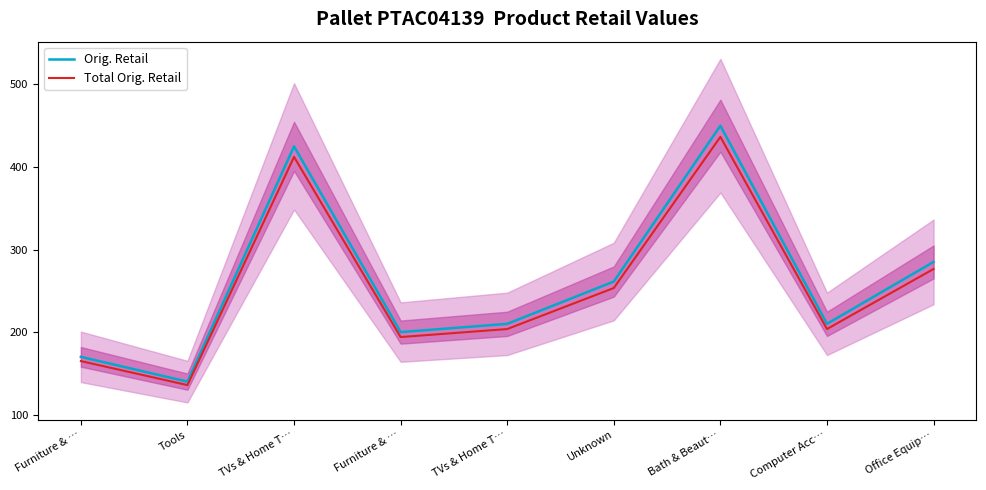

Is it true that Orig. Retail equals 450.0 at Bath & Beaut…?

True